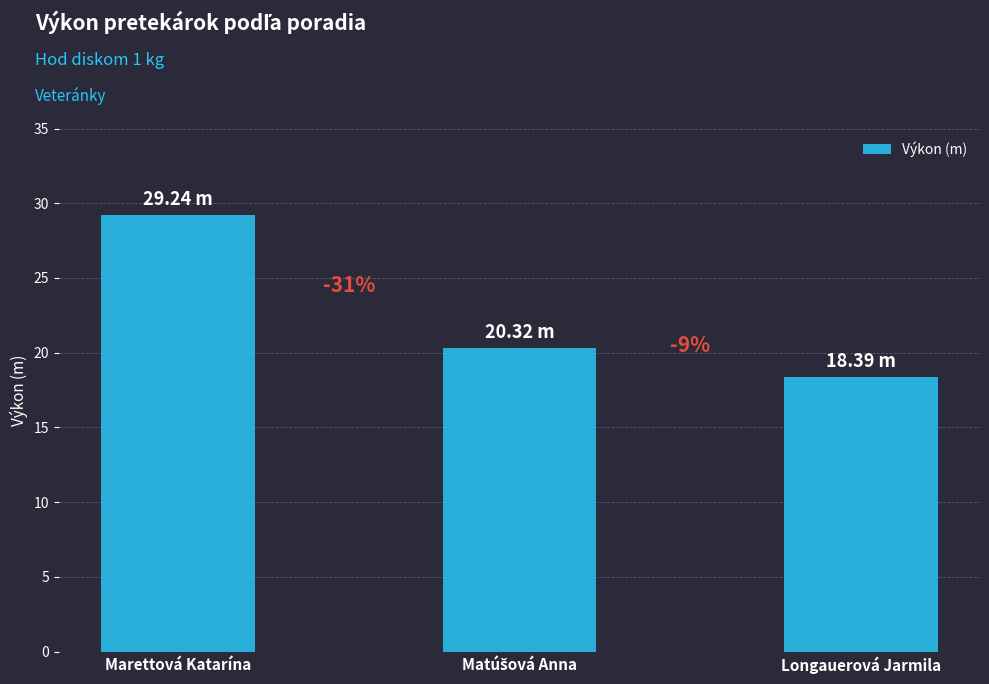

Reading left to right, transcribe all the data shown in this chart.

Marettová Katarína=29.2	Matúšová Anna=20.3	Longauerová Jarmila=18.4